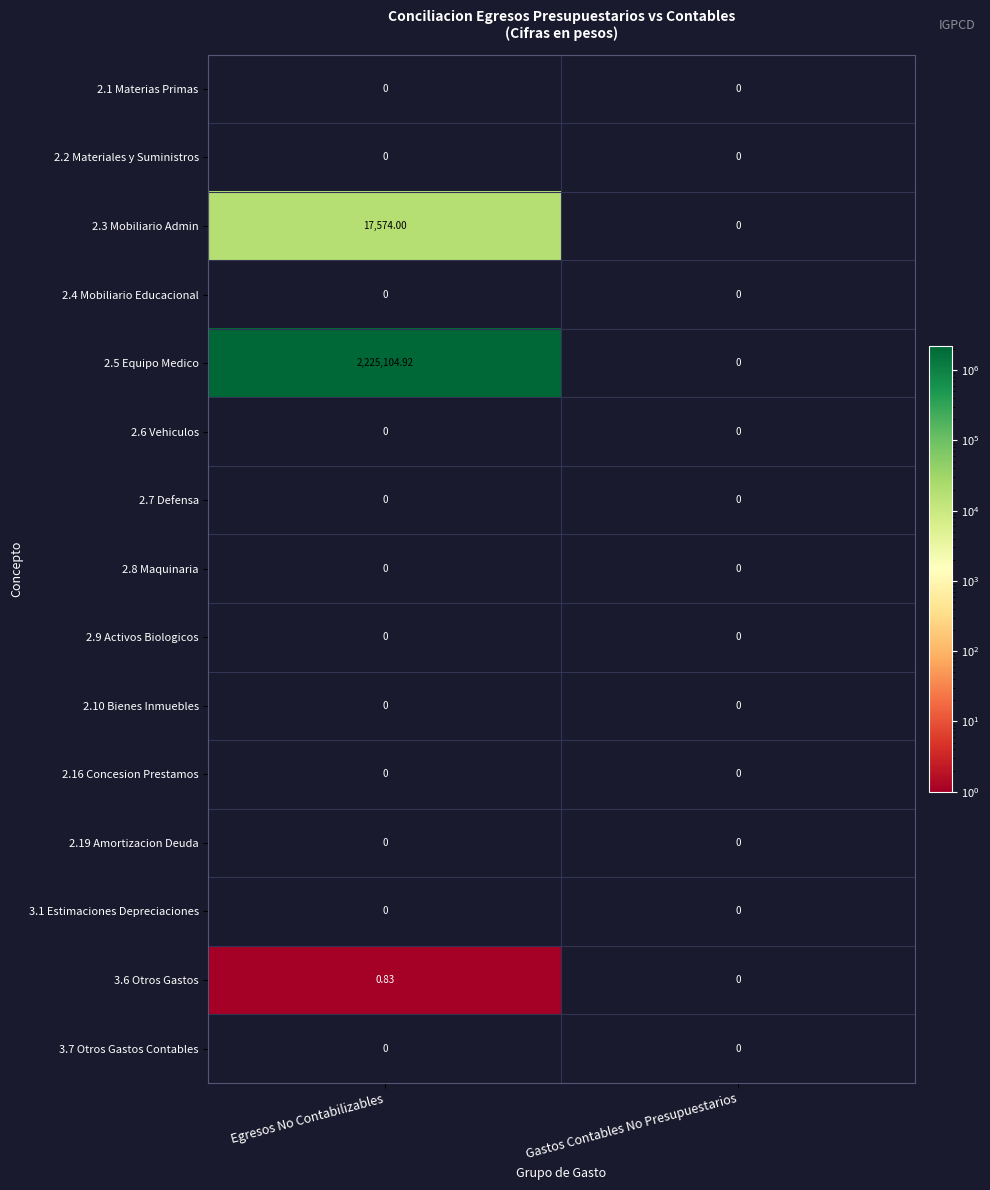

Between Egresos No Contabilizables and Gastos Contables No Presupuestarios, which series saw the biggest shift?

2.5 Equipo Medico